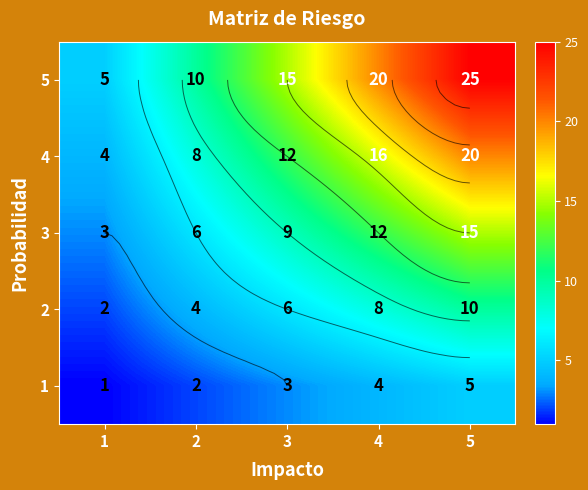

Is it true that 5 equals 1 at 1?

False